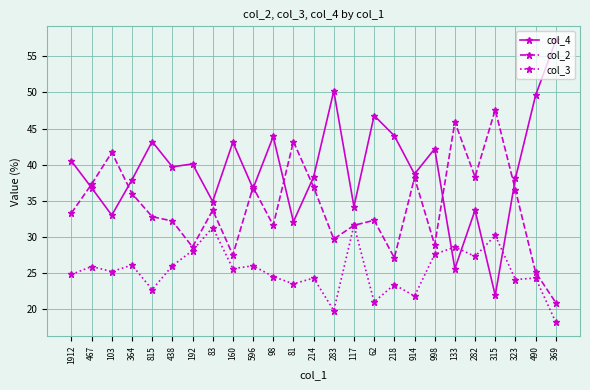

Rank the series by their average value, from highest to lowest.

col_4, col_2, col_3